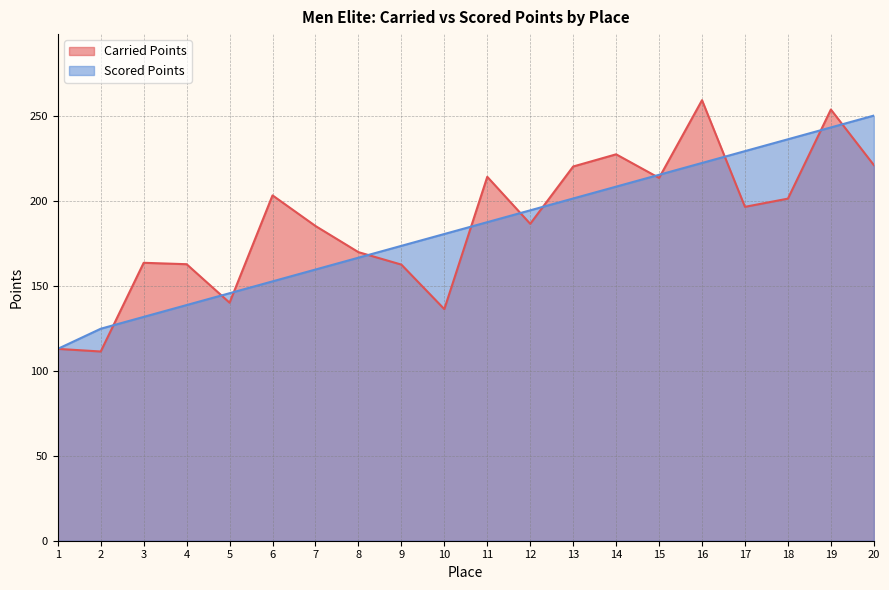

What is the minimum value shown in the chart?

111.4